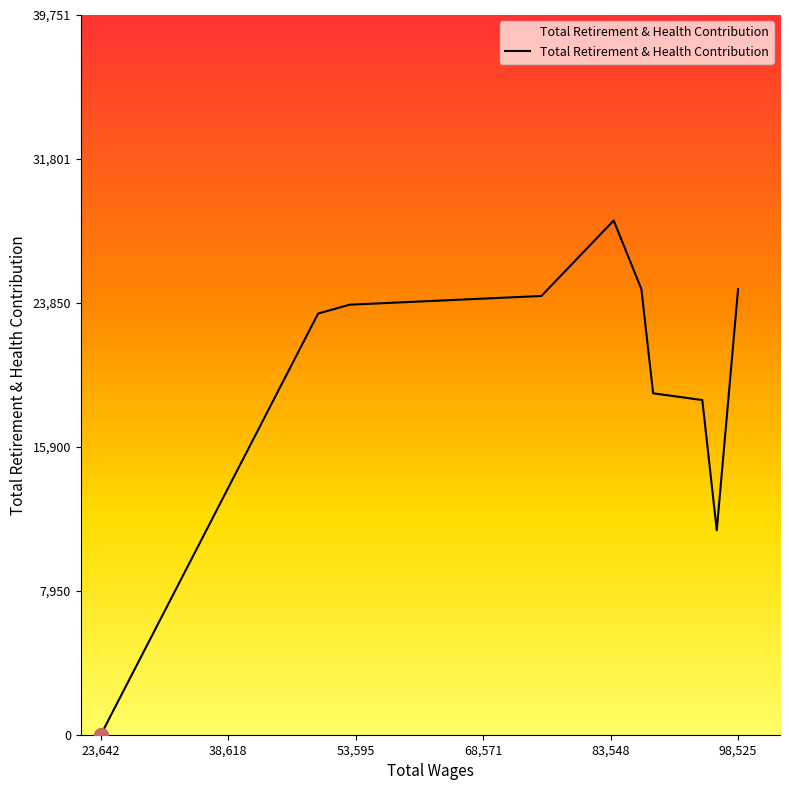

What is the maximum value shown in the chart?

28394